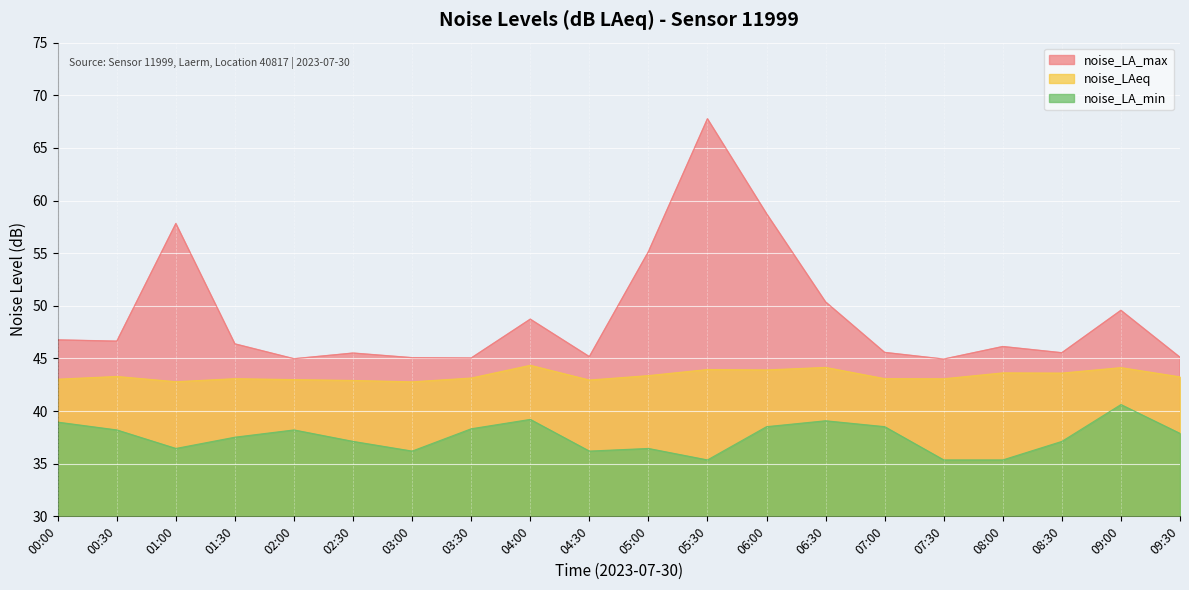

Is it true that noise_LAeq equals 71.3 at 09:30?

False